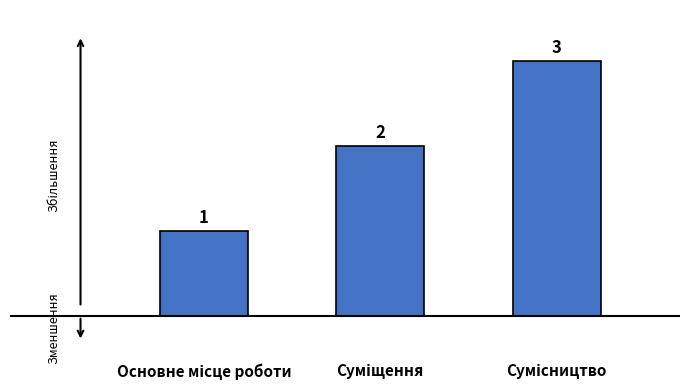

What is the value of the 2nd bar from the left?

2